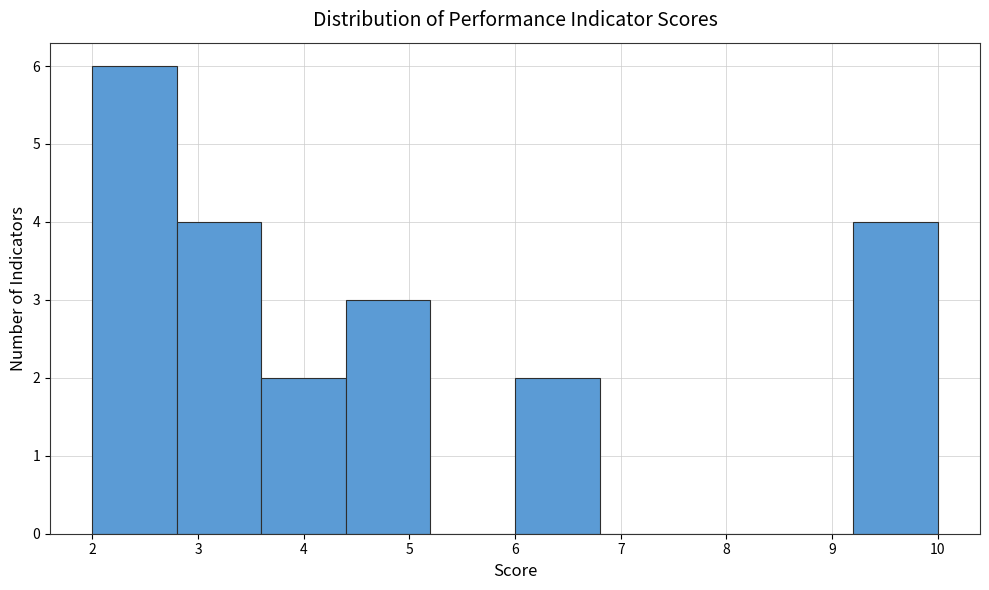

Over which range of the x-axis is the bar tallest?

2.0 to 2.8